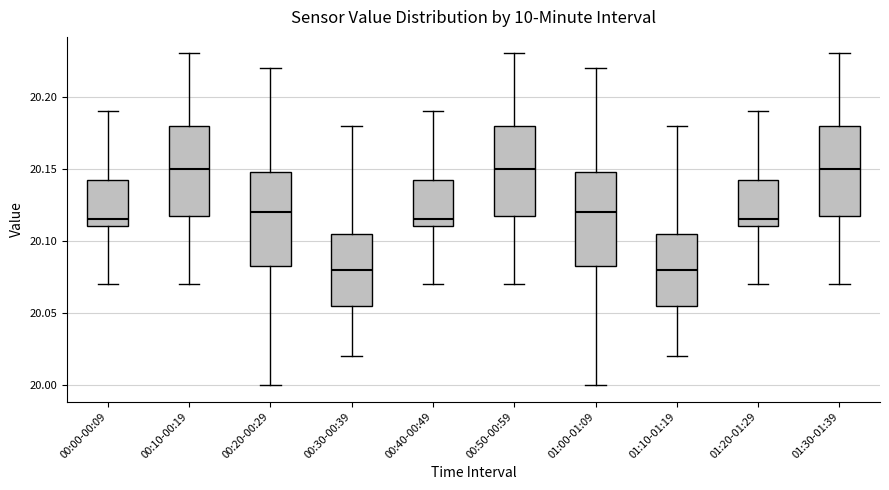

Reading left to right, read every box against the y-axis: the position of its median line, the range the box covers, and the ends of its whiskers. The values are not printed on the chart, so give them approximately, as read against the axis.

00:00-00:09: median 20.115, box 20.110 to 20.145, whiskers 20.070 to 20.190
00:10-00:19: median 20.150, box 20.120 to 20.180, whiskers 20.070 to 20.230
00:20-00:29: median 20.120, box 20.085 to 20.150, whiskers 20.000 to 20.220
00:30-00:39: median 20.080, box 20.055 to 20.105, whiskers 20.020 to 20.180
00:40-00:49: median 20.115, box 20.110 to 20.145, whiskers 20.070 to 20.190
00:50-00:59: median 20.150, box 20.120 to 20.180, whiskers 20.070 to 20.230
01:00-01:09: median 20.120, box 20.085 to 20.150, whiskers 20.000 to 20.220
01:10-01:19: median 20.080, box 20.055 to 20.105, whiskers 20.020 to 20.180
01:20-01:29: median 20.115, box 20.110 to 20.145, whiskers 20.070 to 20.190
01:30-01:39: median 20.150, box 20.120 to 20.180, whiskers 20.070 to 20.230